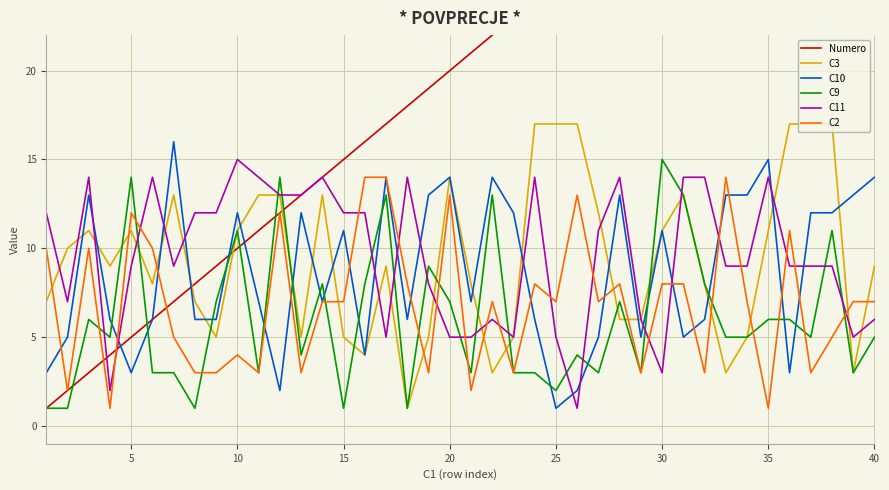

In C9, how many points are lower than both neighbors (excluding endpoints)?

12